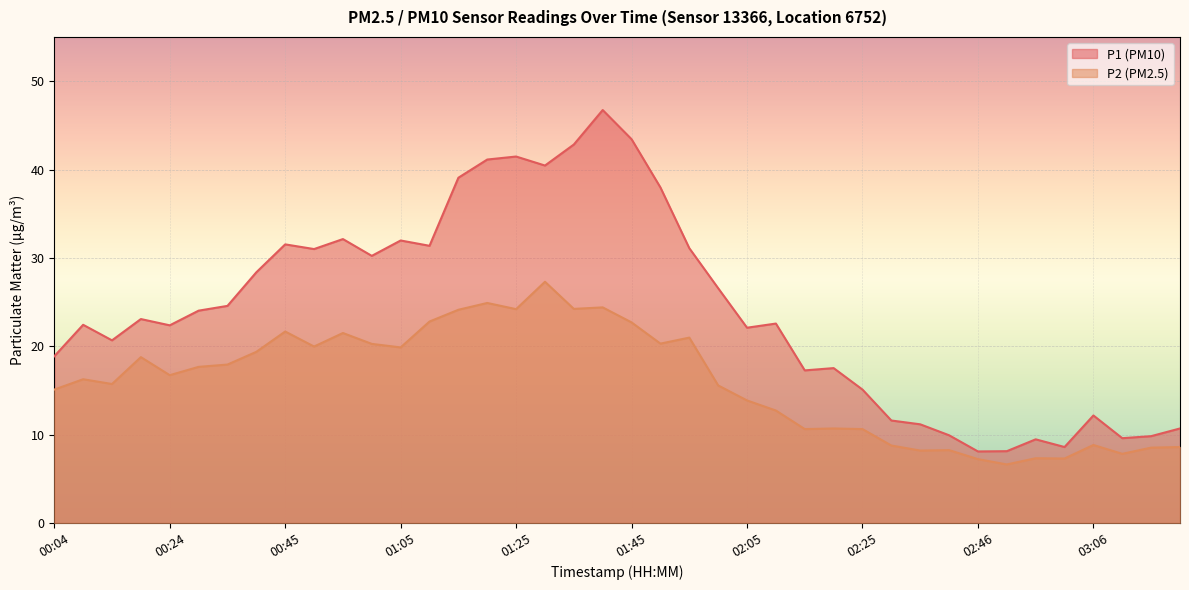

What is the spread (max minus min) of values at 00:24?

5.6